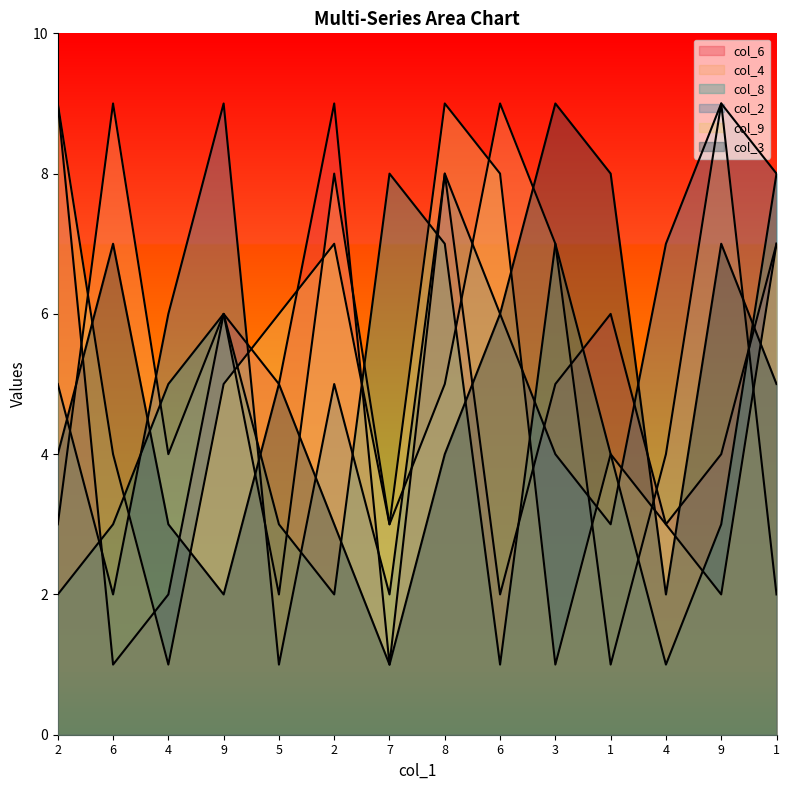

What is the value of the col_2 point at the 2nd from the left?

2